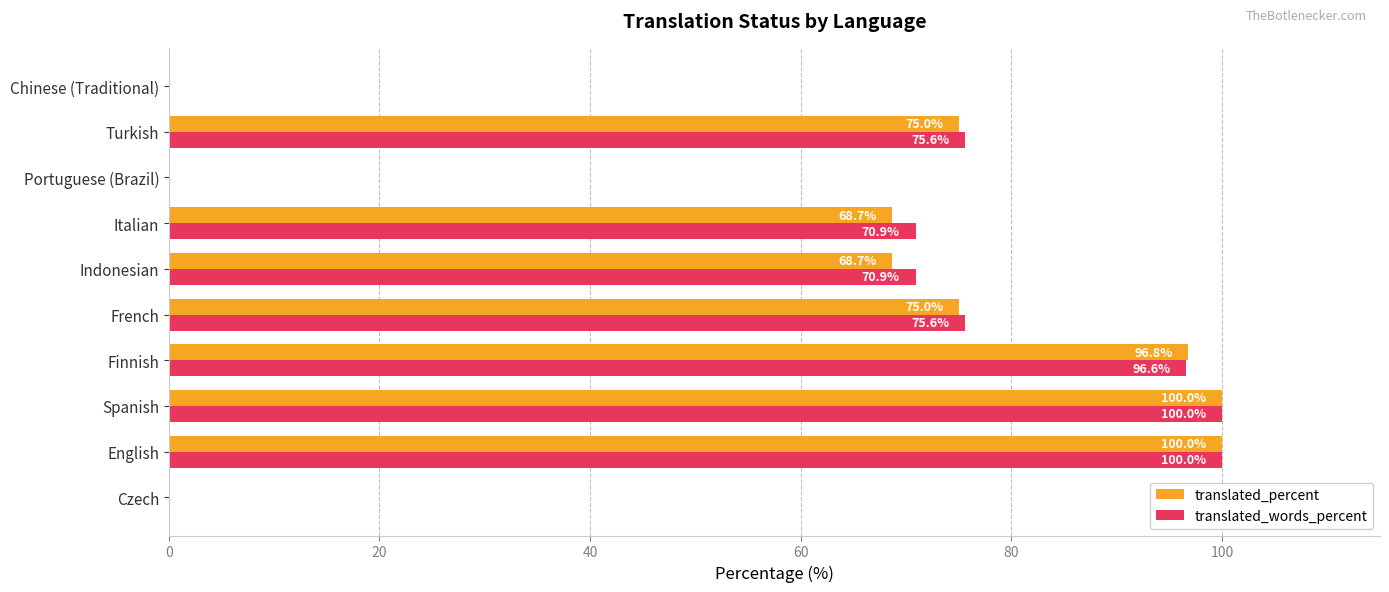

The translated_percent series shows 37.6 at English. True or false?

False